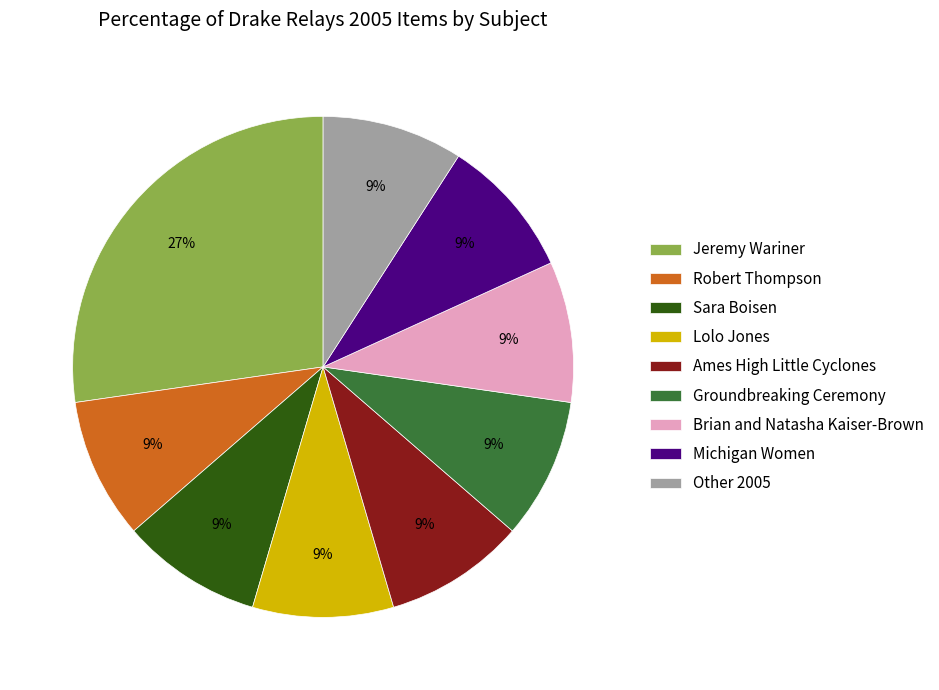

To the nearest percent, what portion does Other 2005 represent?

9%